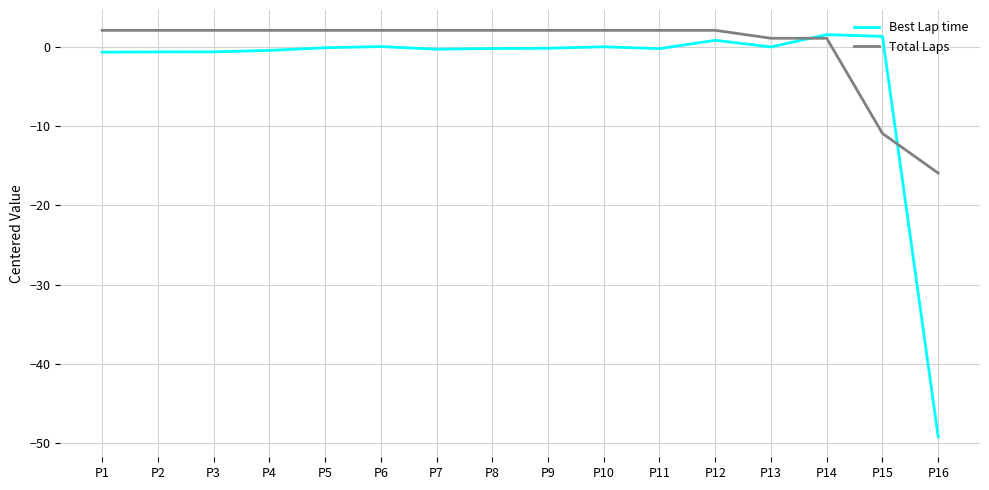

Is this an area chart (filled region under the line)?

No